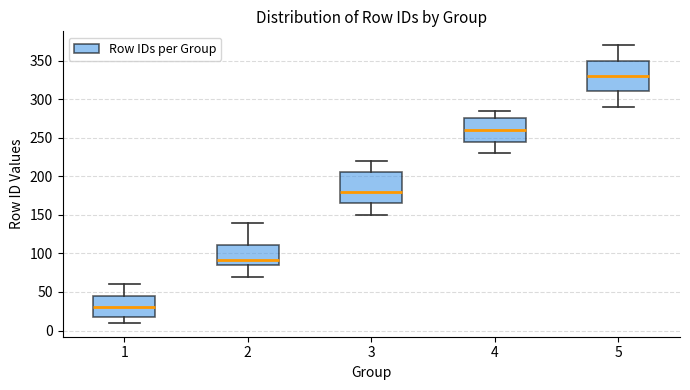

Which box has the lowest median line?

1